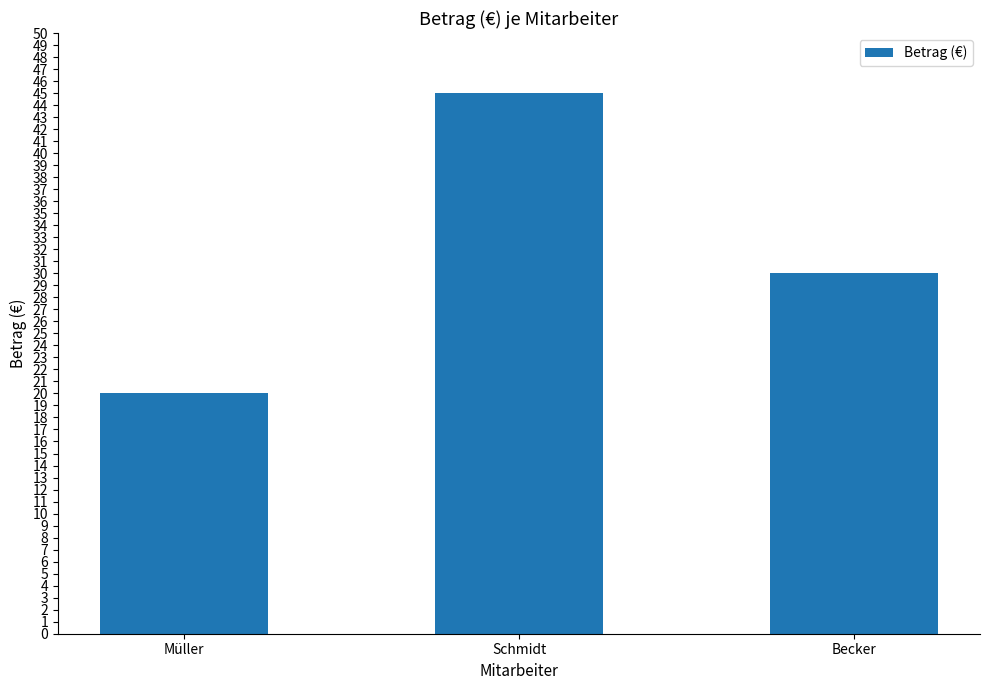

What value does the data have at Becker, to the nearest 10?

30